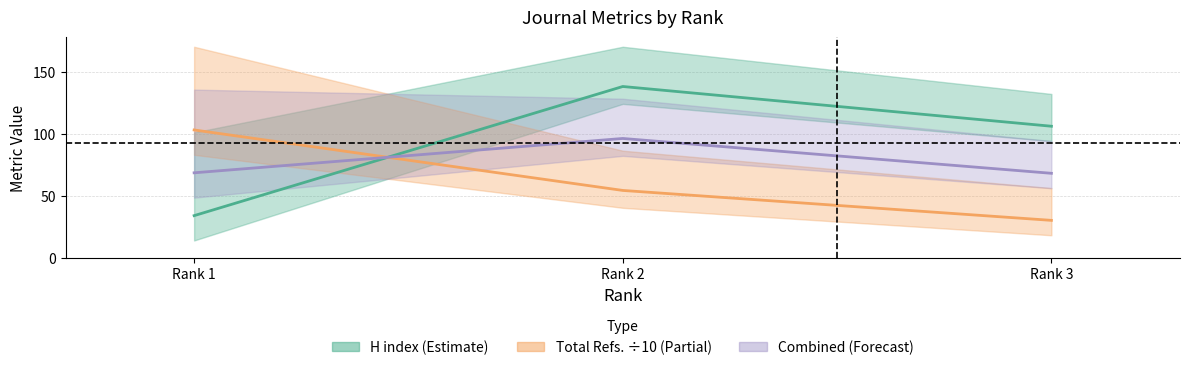

Reading right to left, what are all the values shown in this chart?

H index: 106.0	138.0	34.0
Total Refs. (÷10): 30.2	54.3	103.0
Combined metric: 68.1	96.2	68.5